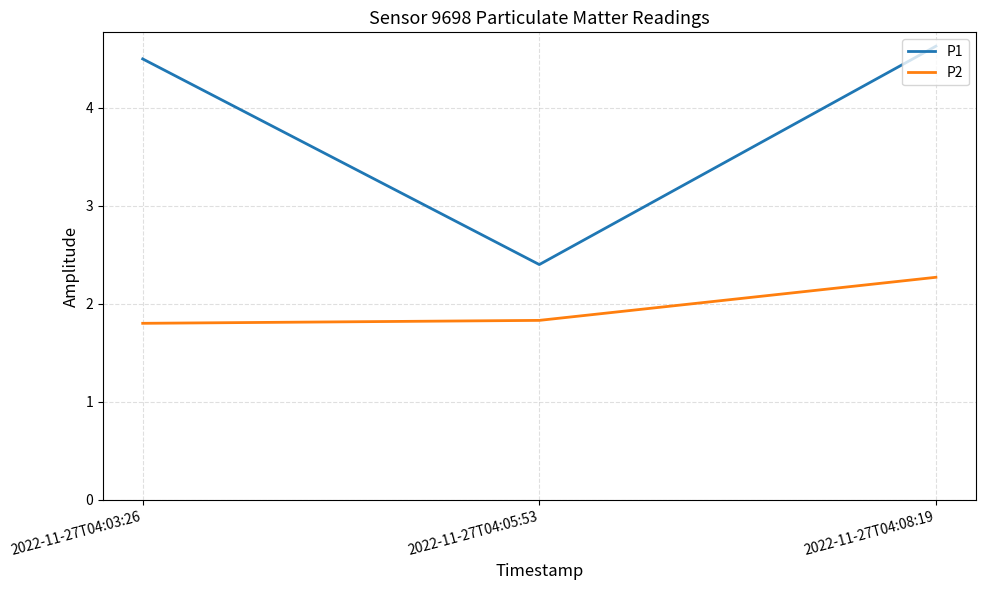

The P2 series shows 1.8 at 2022-11-27T04:03:26. True or false?

True